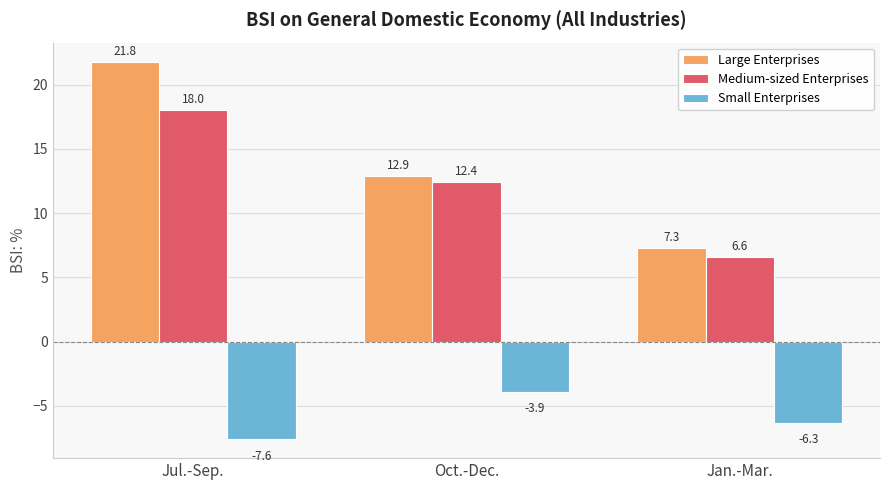

What is the difference between the second highest and minimum values in the Large Enterprises series?

5.6